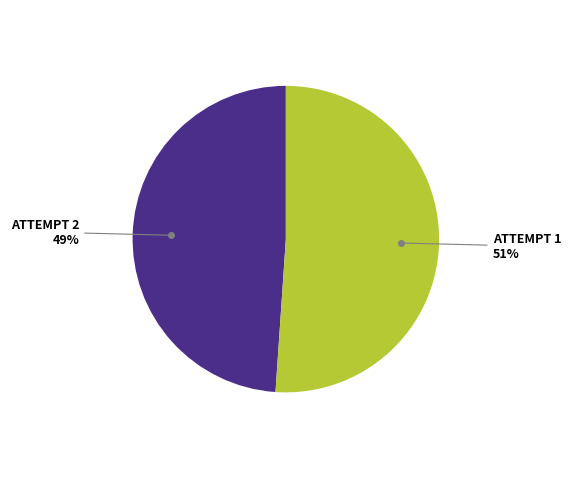

How many slices are in this pie chart?

2